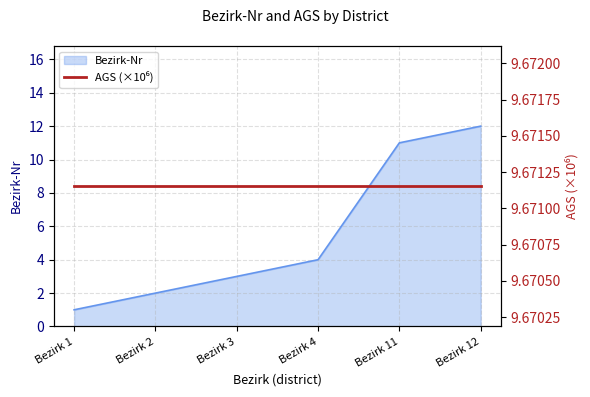

What is the ratio of the value at Bezirk 1 to the value at Bezirk 3?

0.3